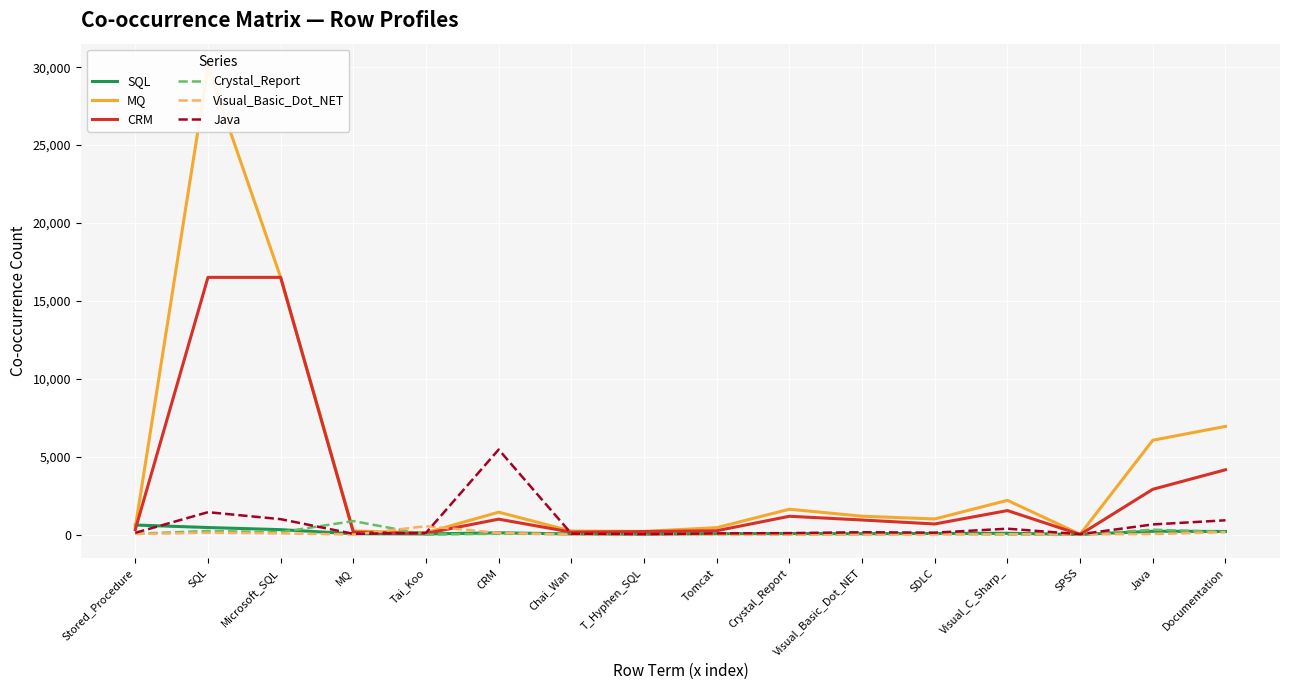

Between Java and Stored_Procedure, which is larger?

Stored_Procedure